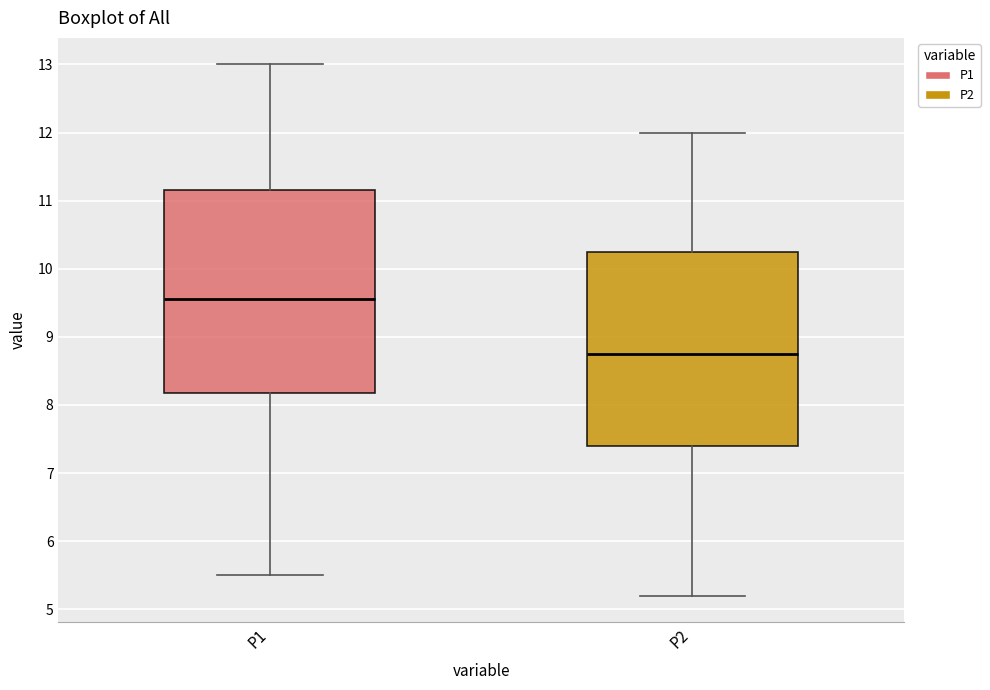

Which box is the tallest, from its lower edge to its upper edge?

P1